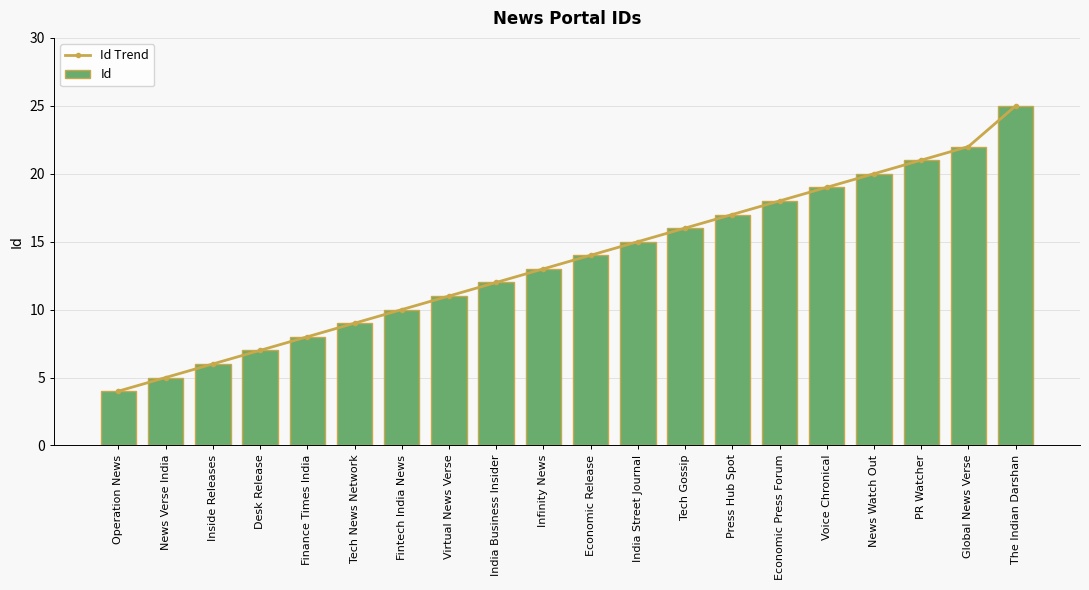

True or false: Id Trend has a value of 6 at Tech News Network.

False